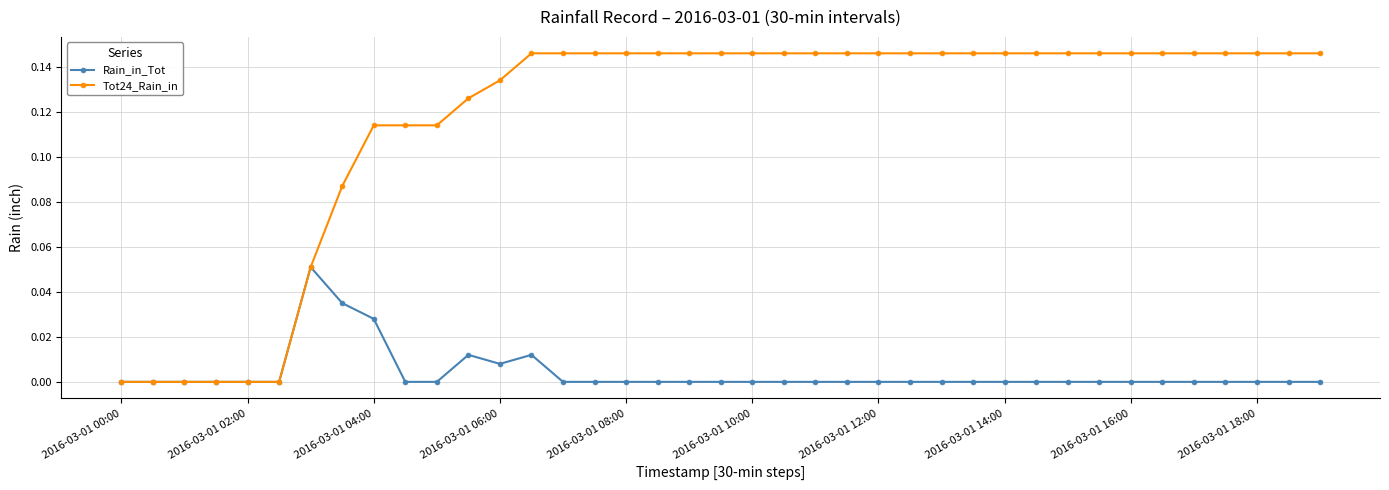

Which series has the widest spread of values?

Tot24_Rain_in